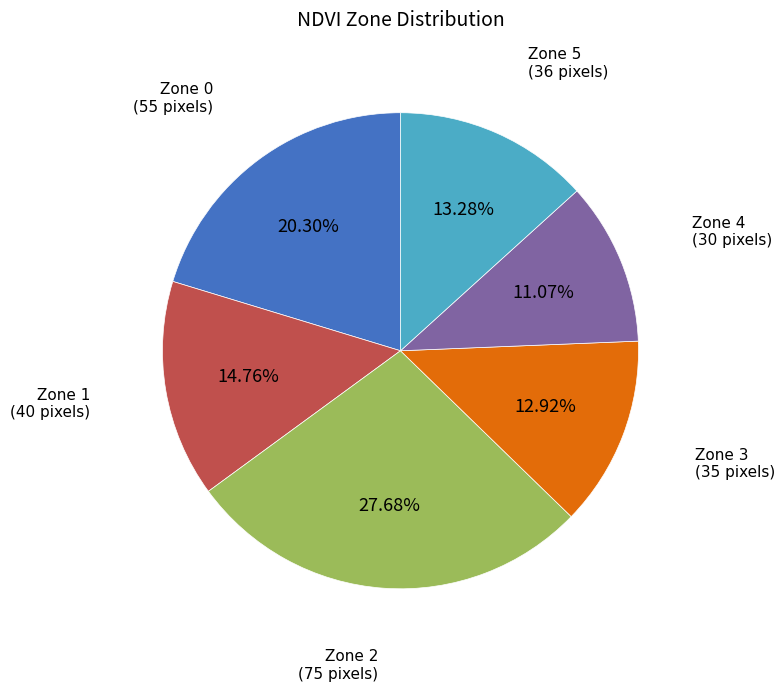

Does any single category account for the majority?

No